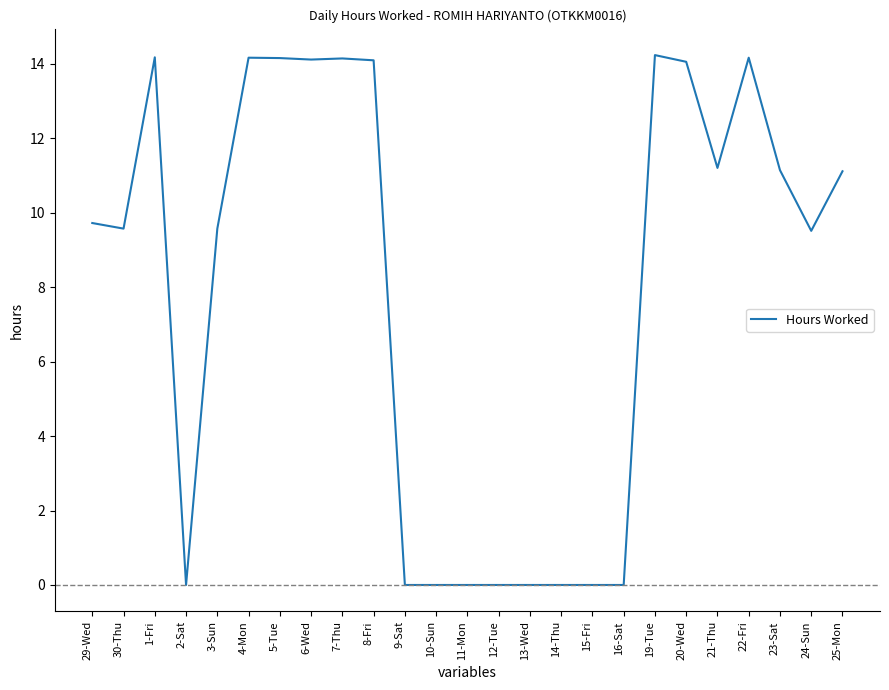

The value at 11-Mon is 0.0. True or false?

True